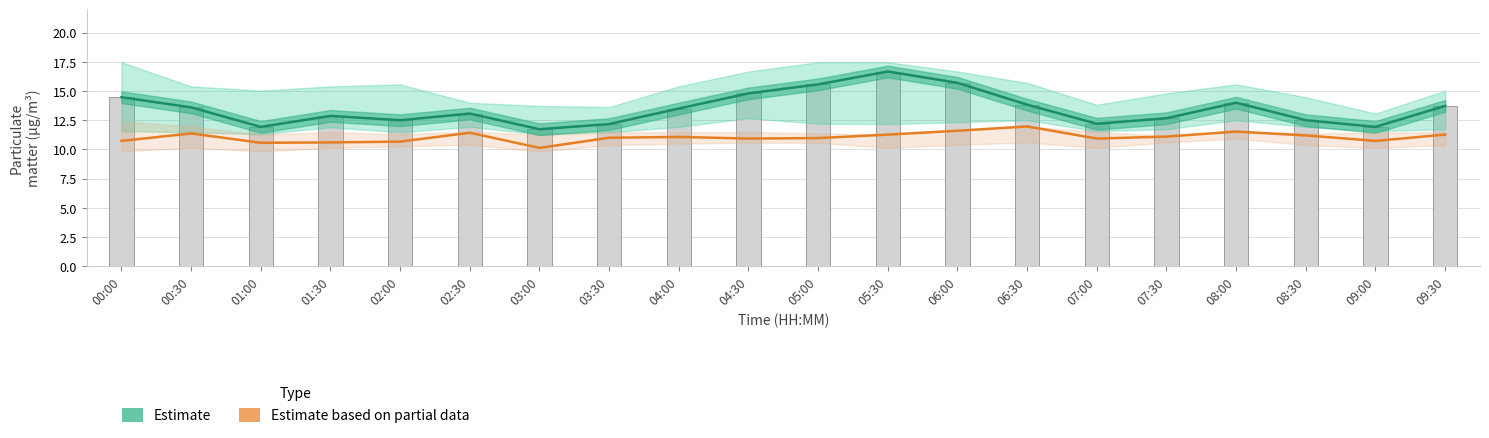

The value of Estimate at 05:30 is 10.5. True or false?

False